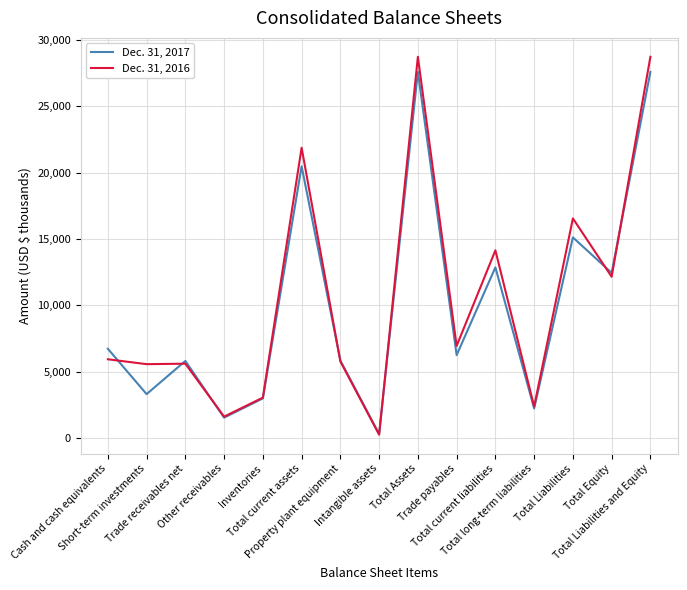

Rank the series by their average value, from highest to lowest.

Dec. 31, 2016, Dec. 31, 2017